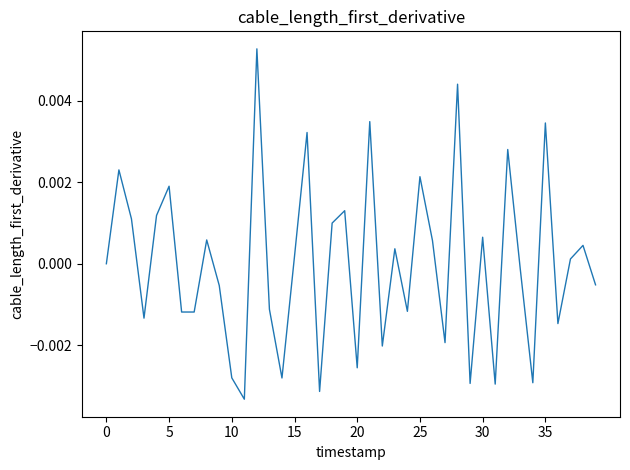

Which category has the lowest value across all series?

11